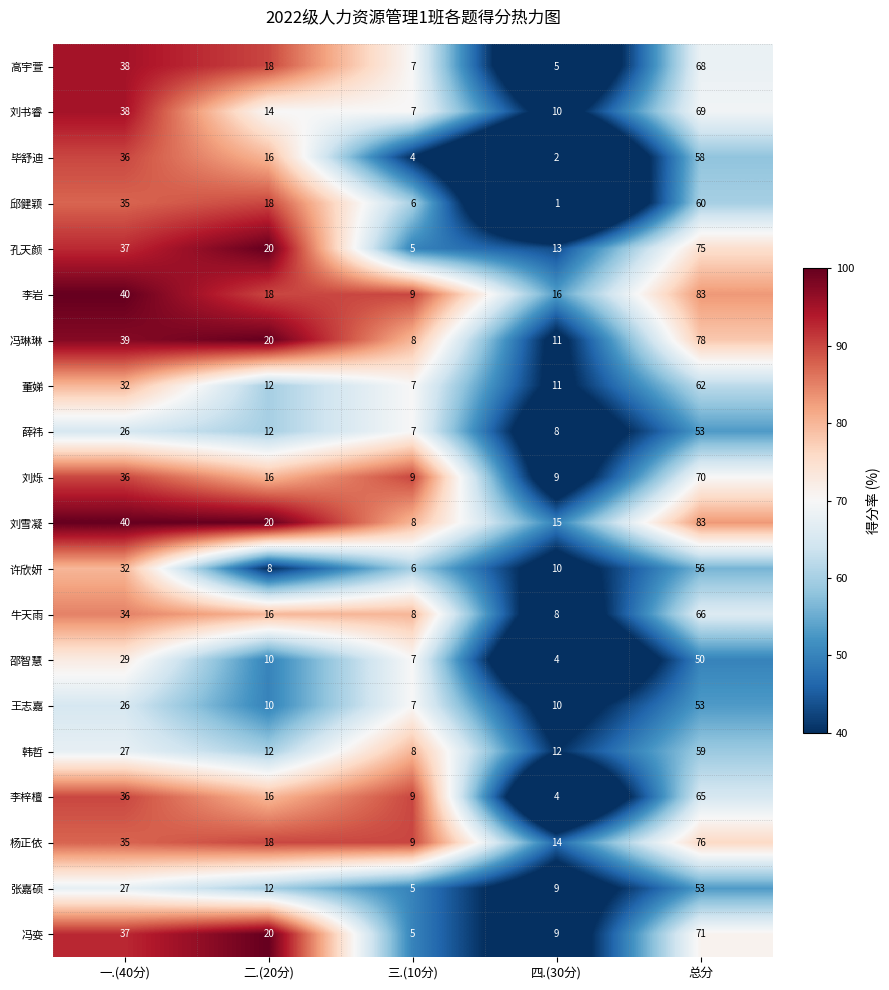

Rank the categories by 刘雪凝 value from highest to lowest.

总分, 一.(40分), 二.(20分), 四.(30分), 三.(10分)